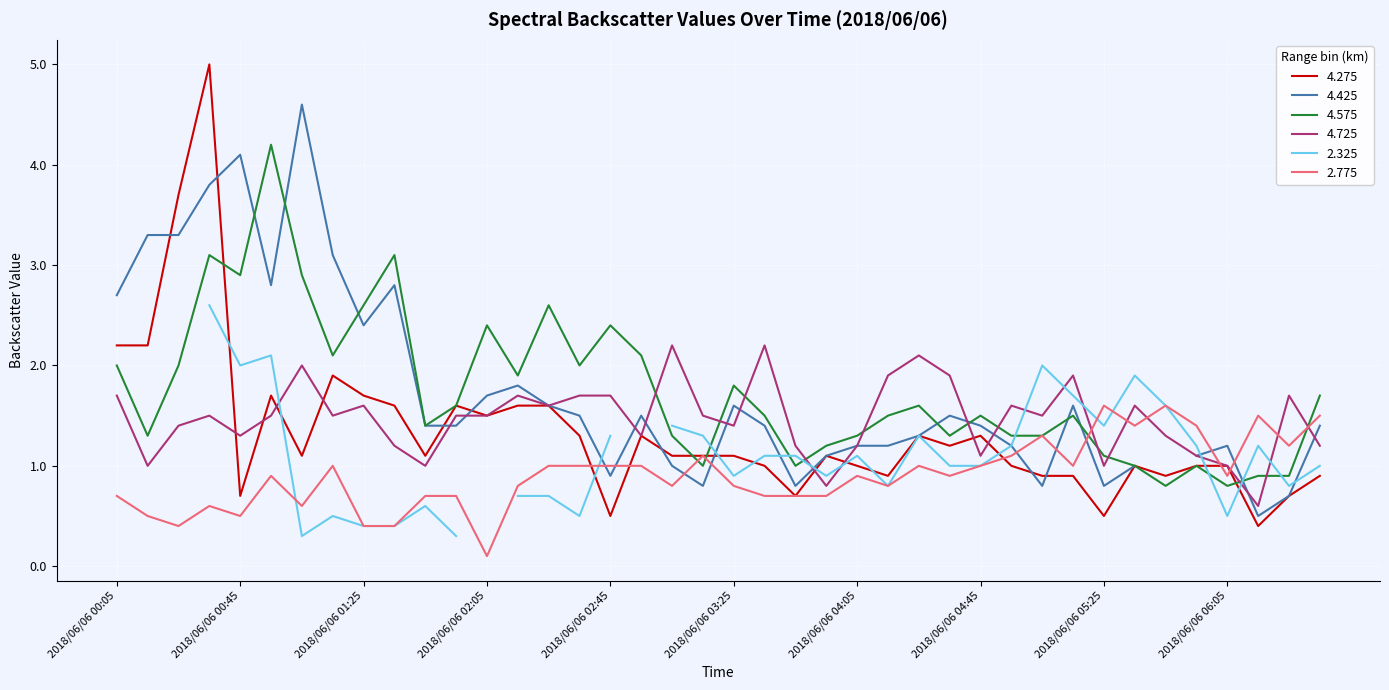

Which category has the lowest value across all series?

2018/06/06 02:05